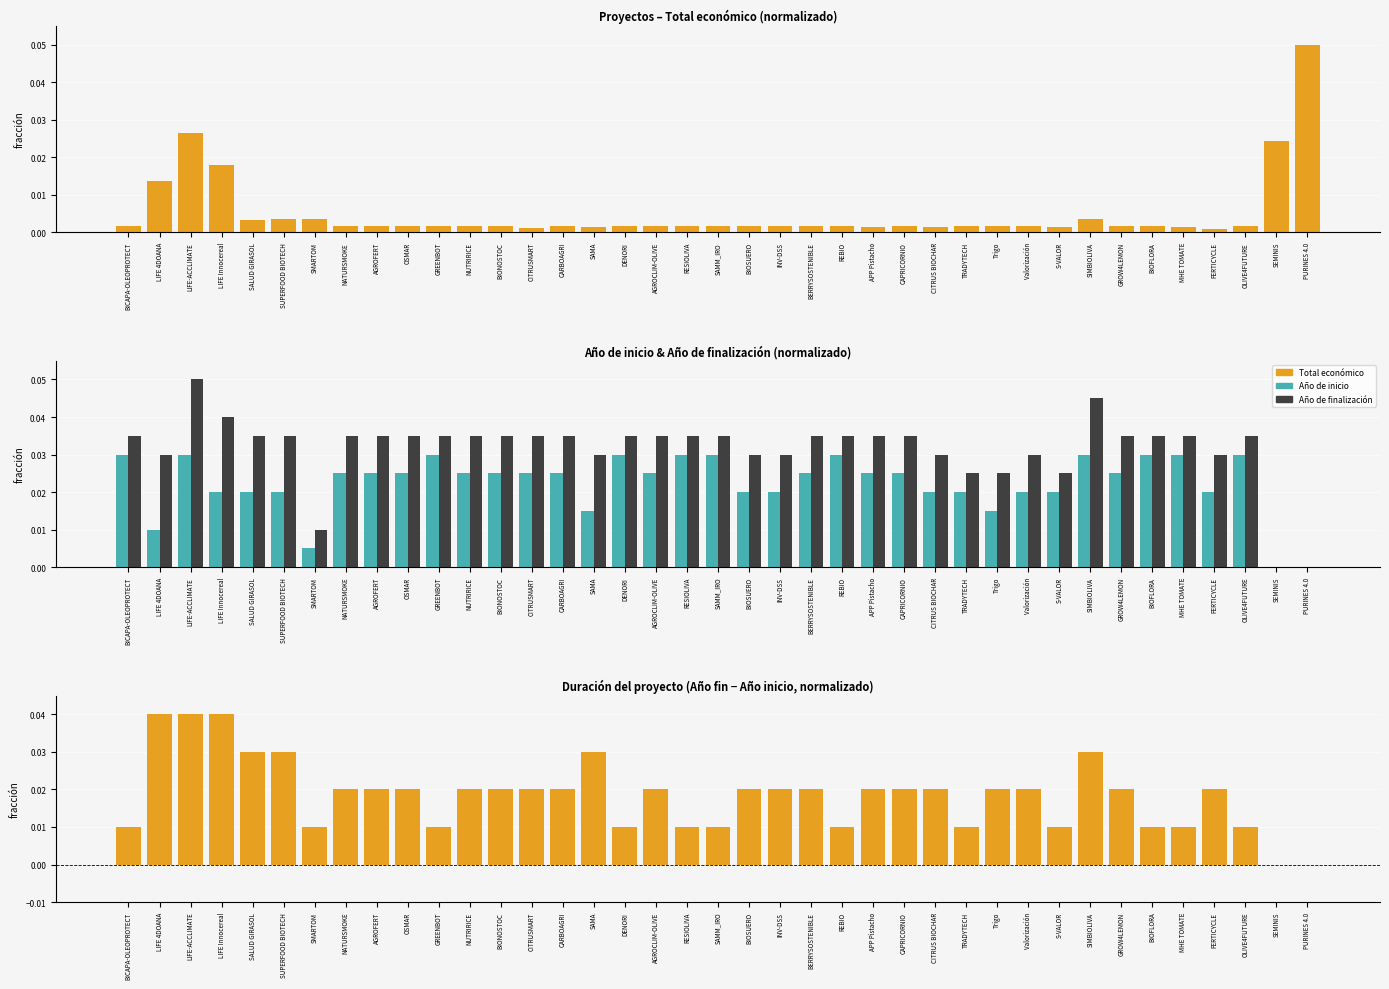

What position from the left is NUTRIRICE?

12